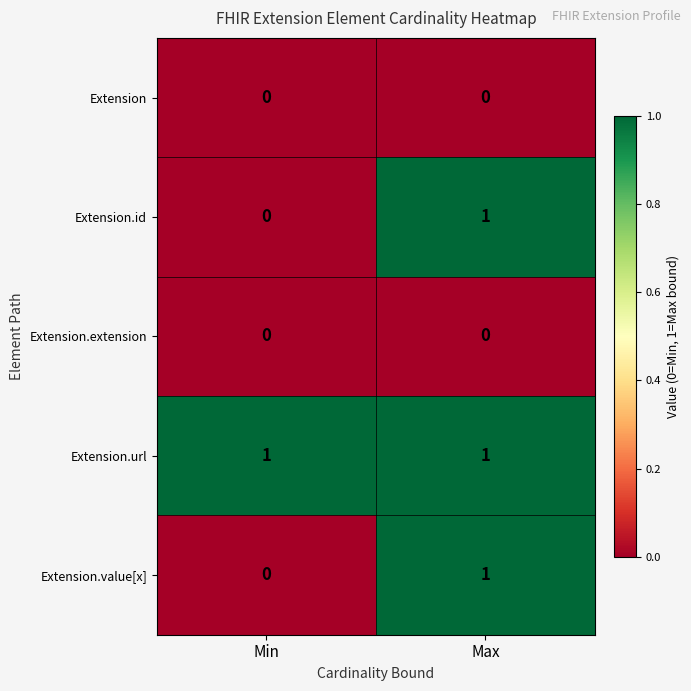

Rank the categories by Extension.id value from lowest to highest.

Min, Max